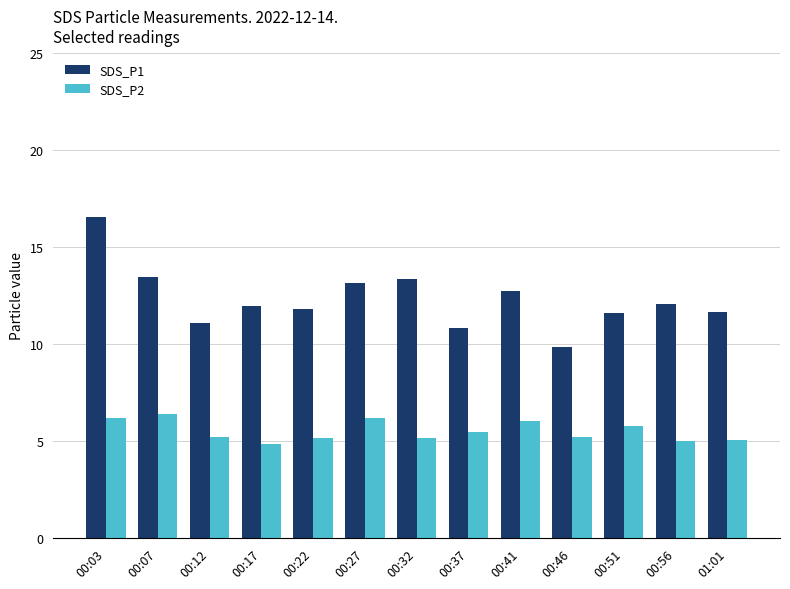

At which label does SDS_P1 first exceed 11?

00:03